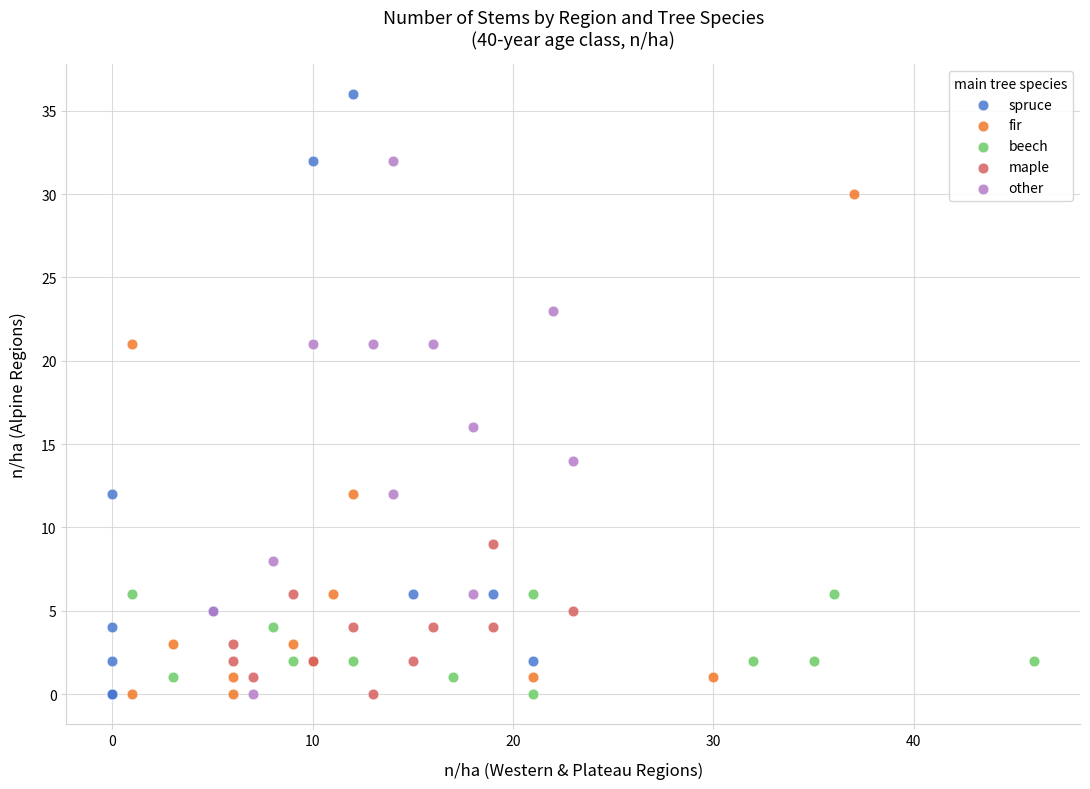

What are all the series names shown in the legend?

spruce, fir, beech, maple, other